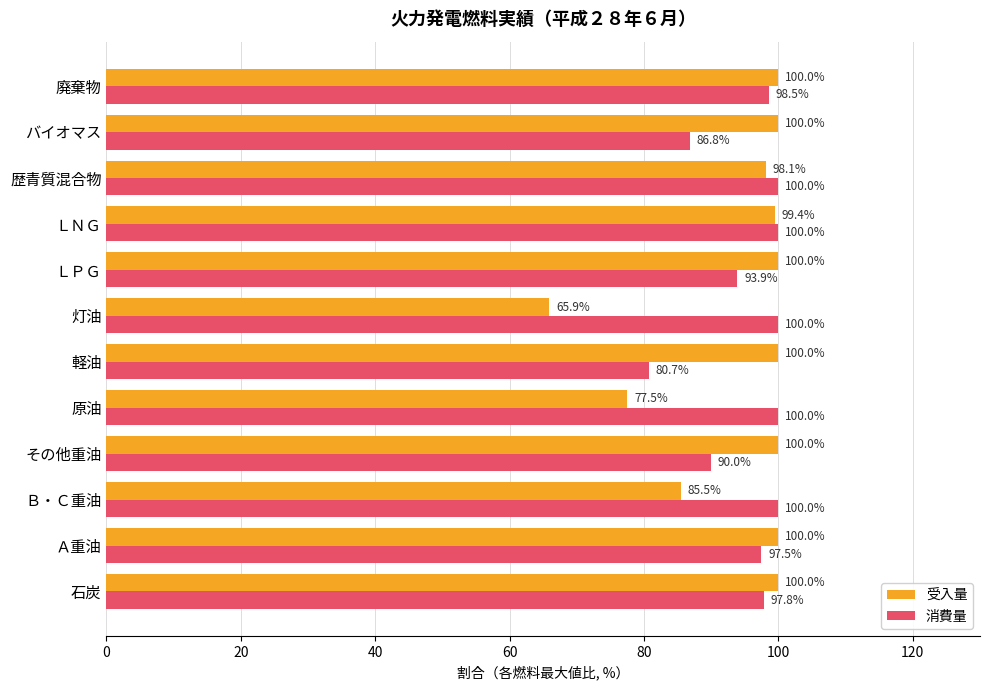

Is it true that 消費量 equals 90.0 at その他重油?

True